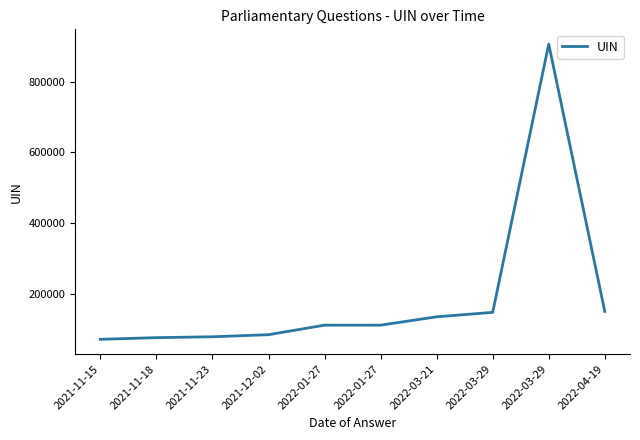

At which category does the chart reach its peak across all series?

2022-03-29